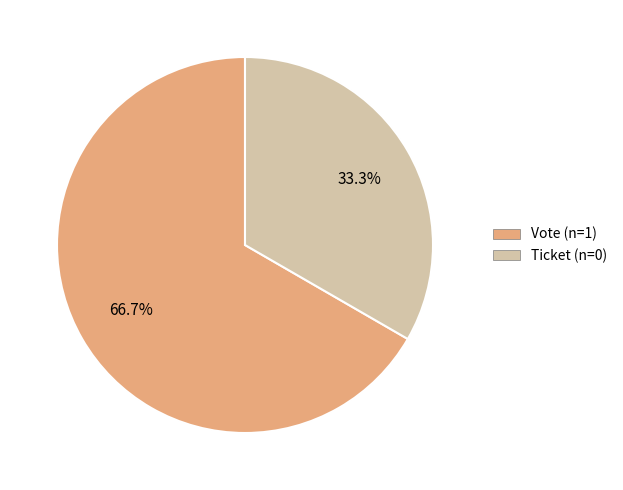

Which category has the smallest portion of the pie?

Ticket (n=0)